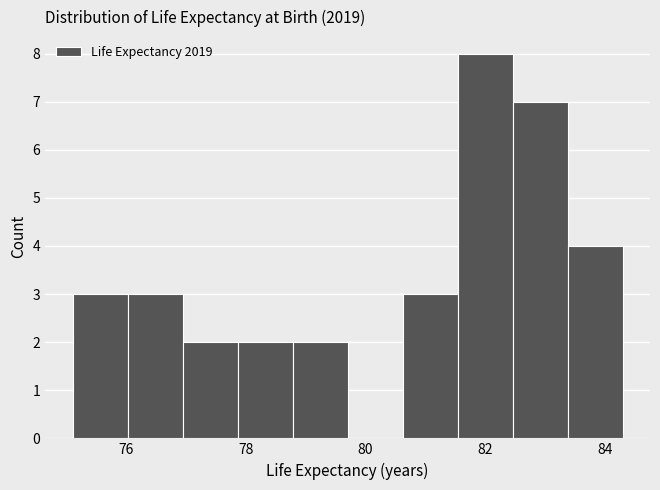

Reading left to right, list every bar in this chart as the range it spans on the x-axis followed by its height. Neither the bar edges nor the heights are printed on the chart, so give them approximately, as read against the axes.

75.10 to 76.02: 3
76.02 to 76.94: 3
76.94 to 77.86: 2
77.86 to 78.78: 2
78.78 to 79.70: 2
79.70 to 80.62: 0
80.62 to 81.54: 3
81.54 to 82.46: 8
82.46 to 83.38: 7
83.38 to 84.30: 4